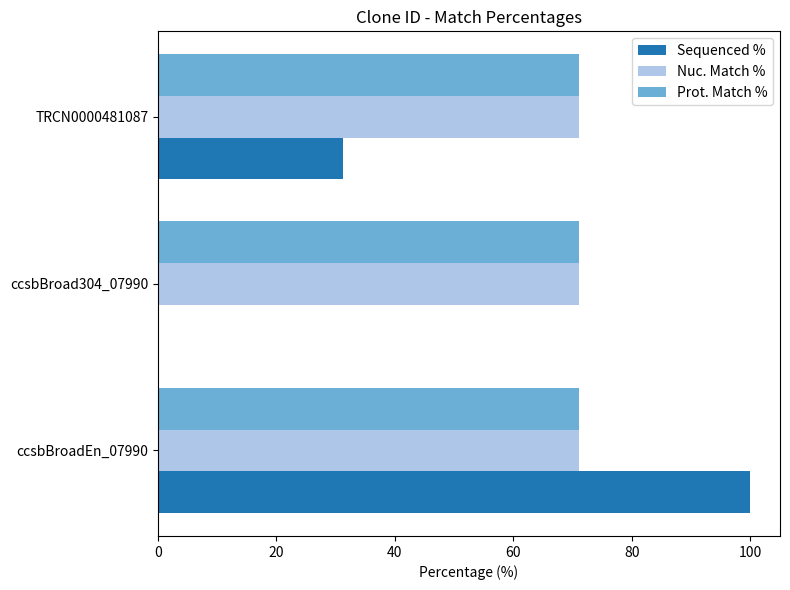

Which series has the largest range (max minus min)?

Sequenced %